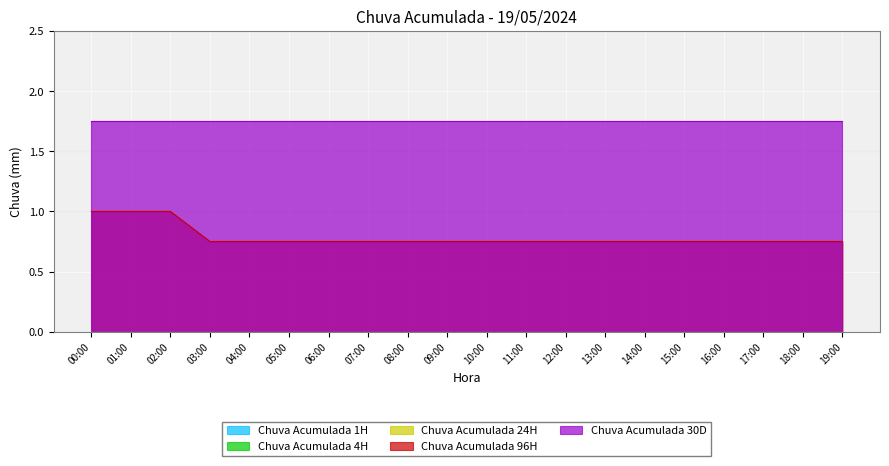

True or false: Chuva Acumulada 30D and Chuva Acumulada 1H intersect in this chart.

False